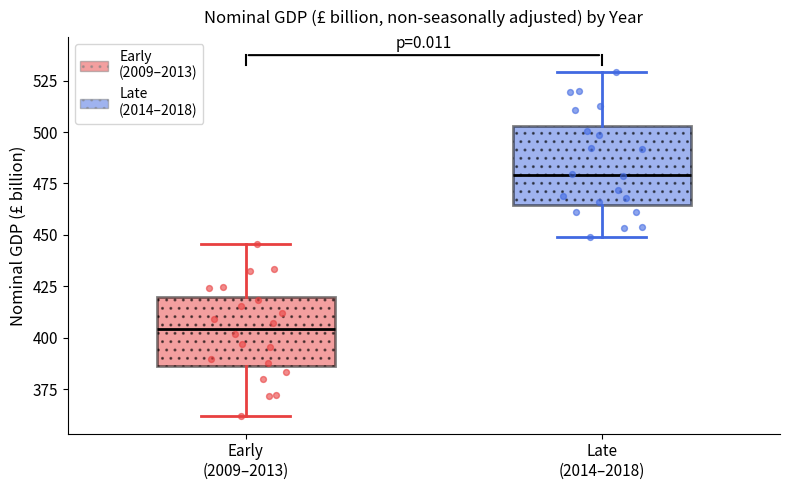

Which box's median line is the lowest?

Early (2009–2013)